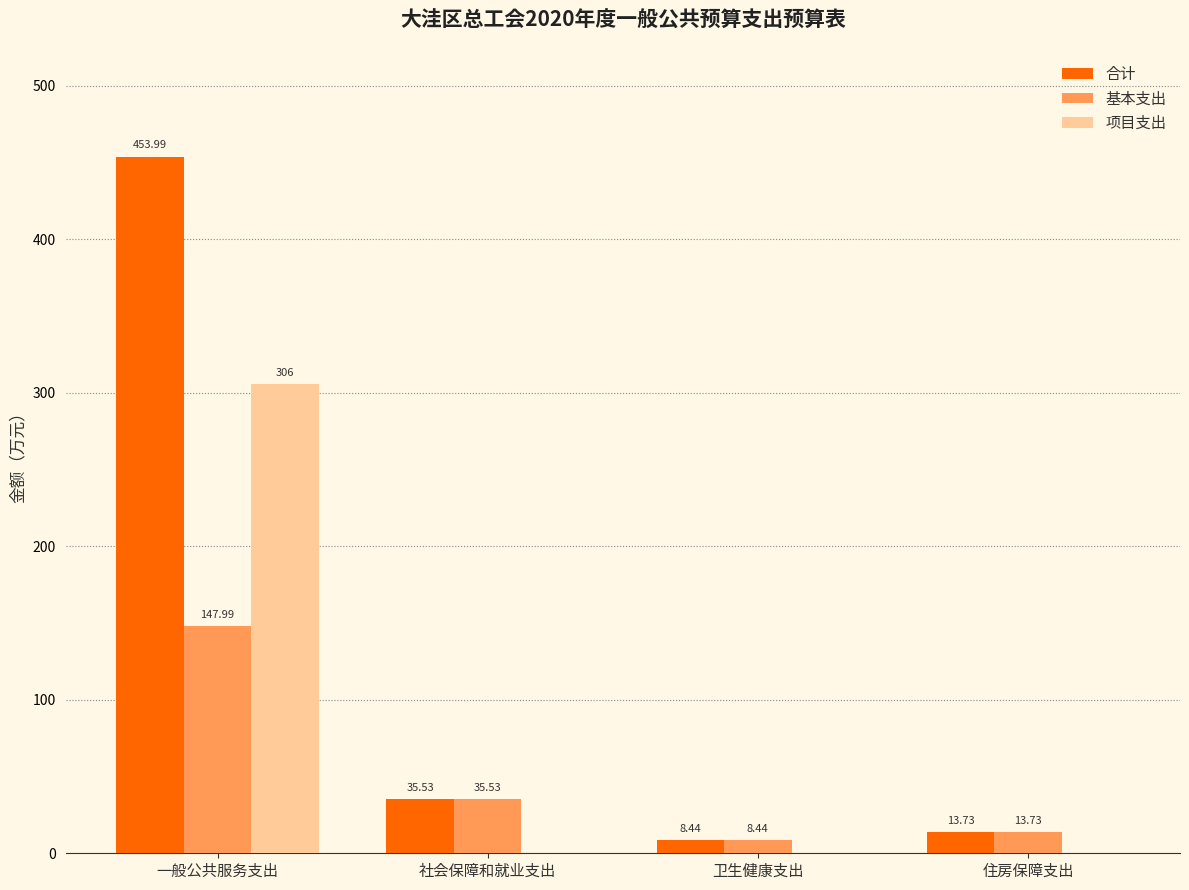

Where is 基本支出 nearest to the value 78?

社会保障和就业支出